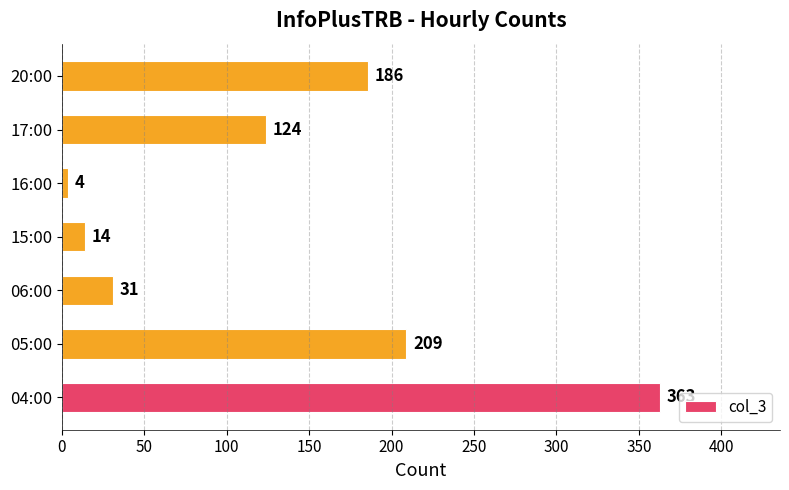

List the labels in order of value, smallest first.

16:00, 15:00, 06:00, 17:00, 20:00, 05:00, 04:00